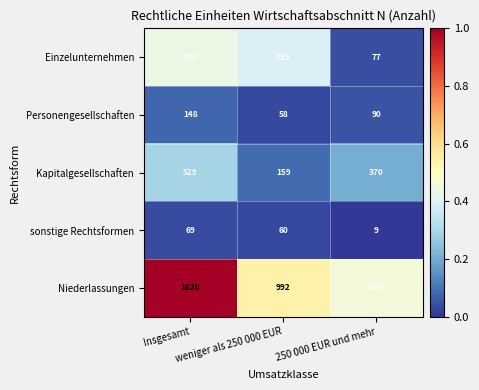

What is the highest value of the Niederlassungen series?

1820